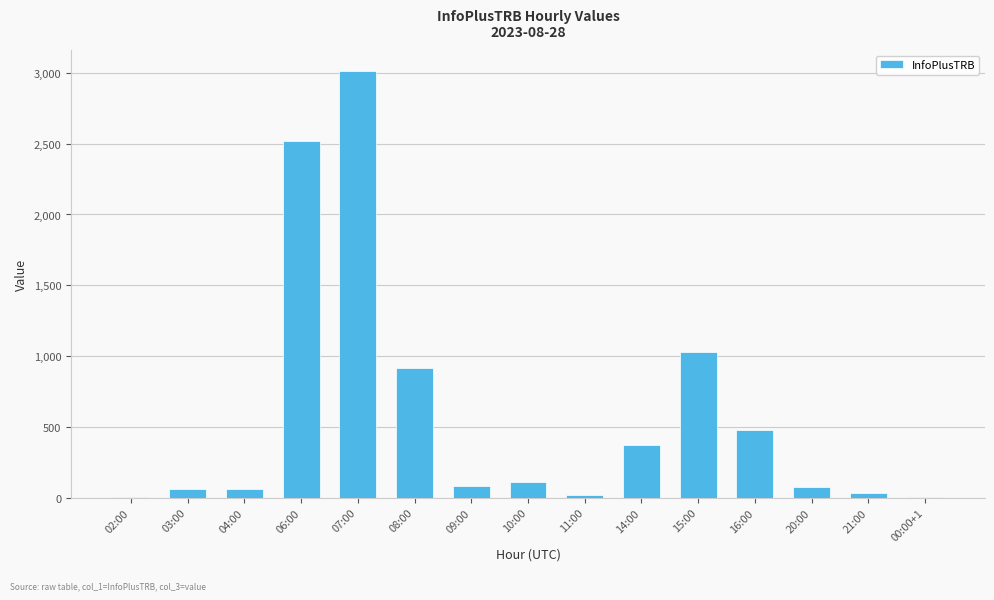

Count the number of categories in the chart.

15